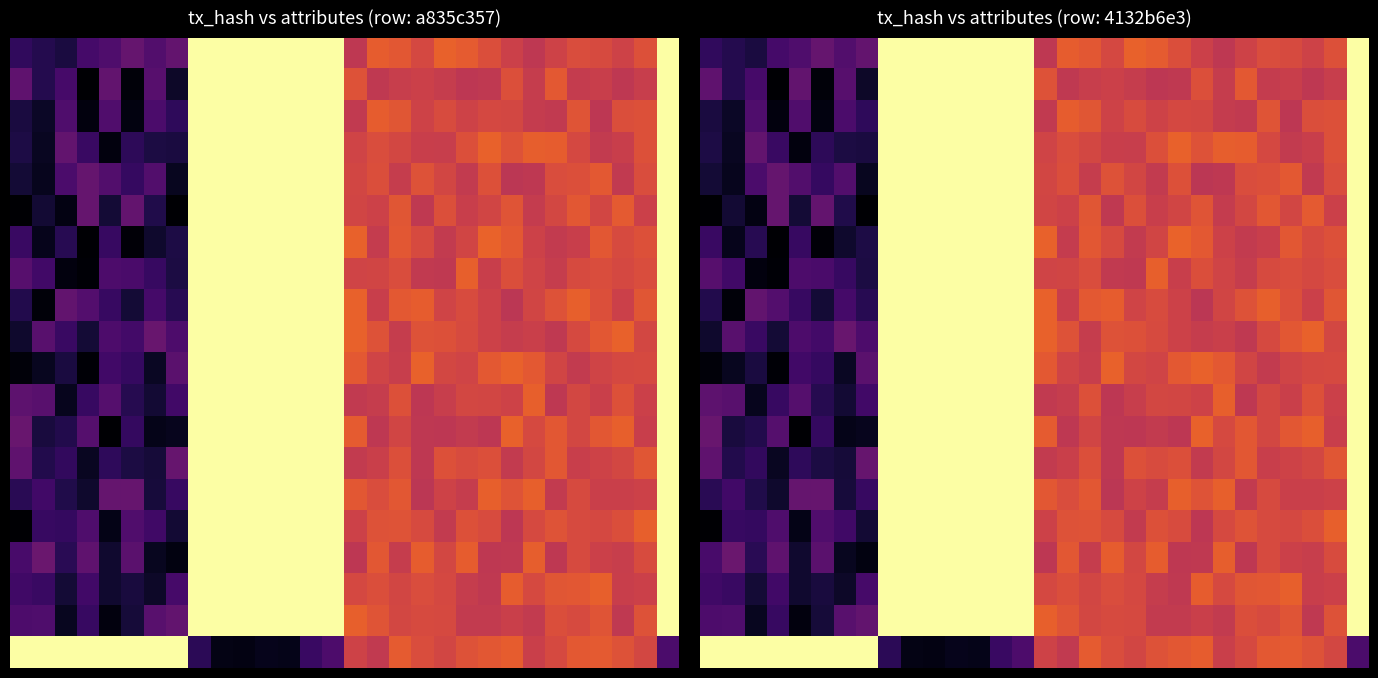

What is the total value across all series at 16?

11.4